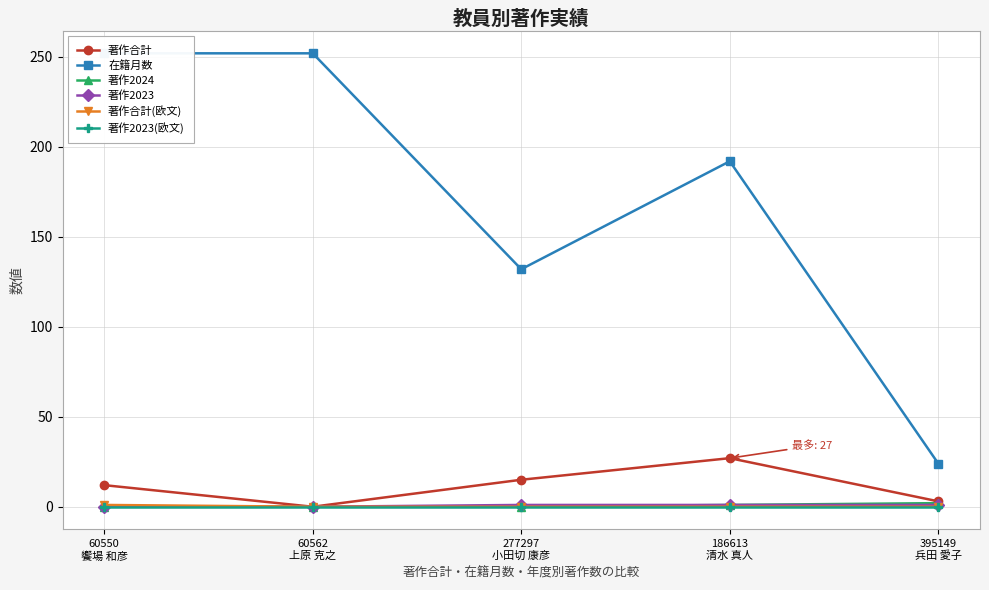

At which label is 著作2023 closest to 0?

60550
饗場 和彦